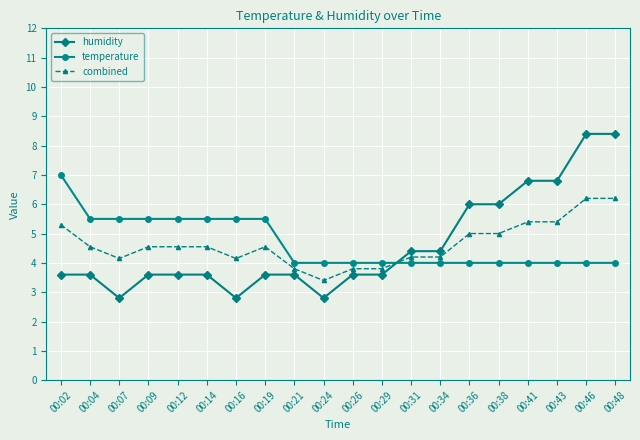

What is the minimum value for combined?

3.4